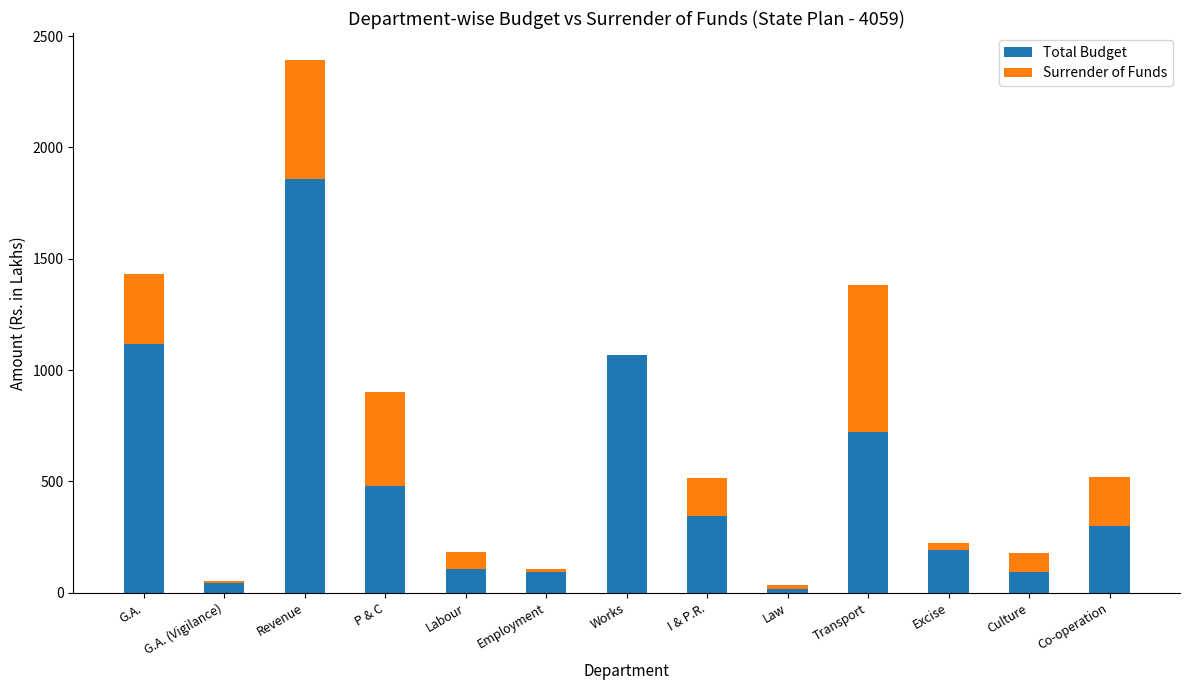

What is the sum of all Total Budget values?

6437.9